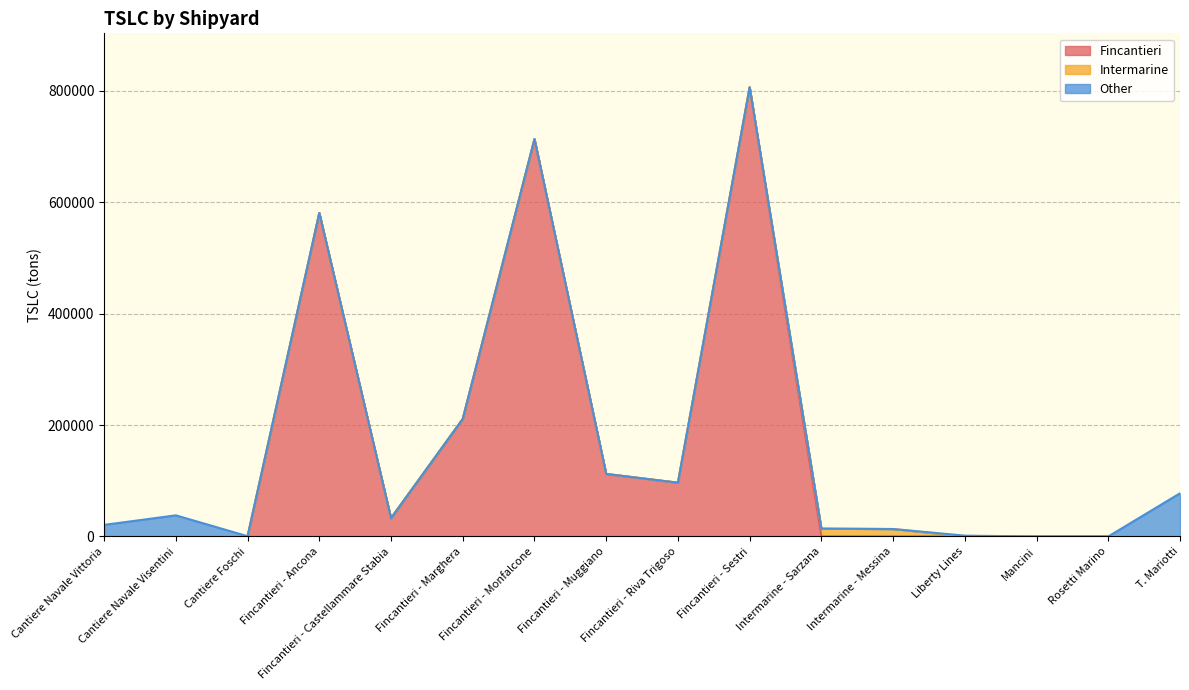

Read the Fincantieri value at Fincantieri - Monfalcone.

713230